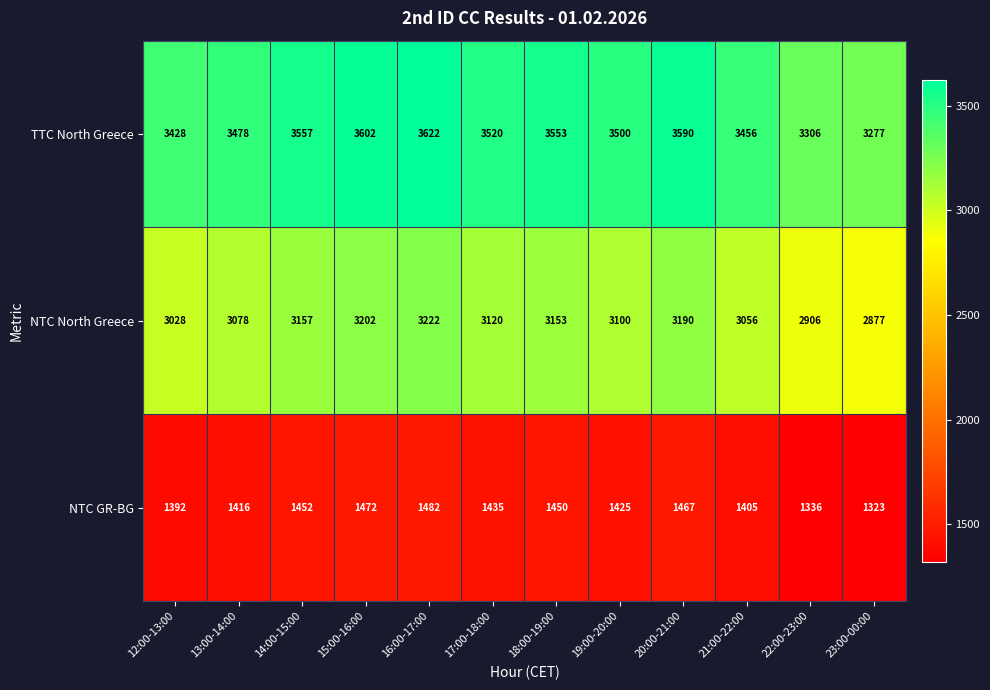

What is the sum of all NTC North Greece values?

37089